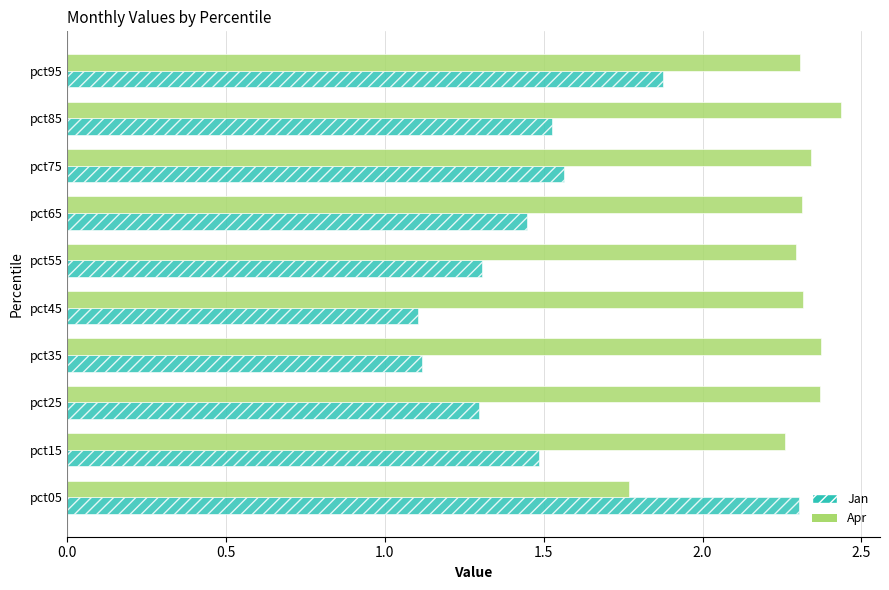

At how many categories does at least one series exceed 1?

10